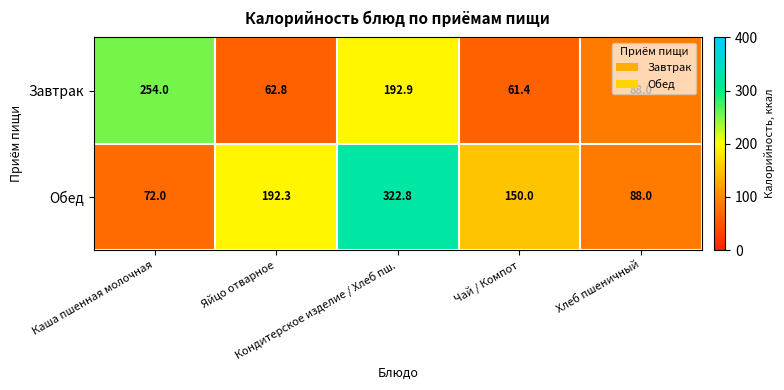

What is the lowest value of the Обед series?

72.0